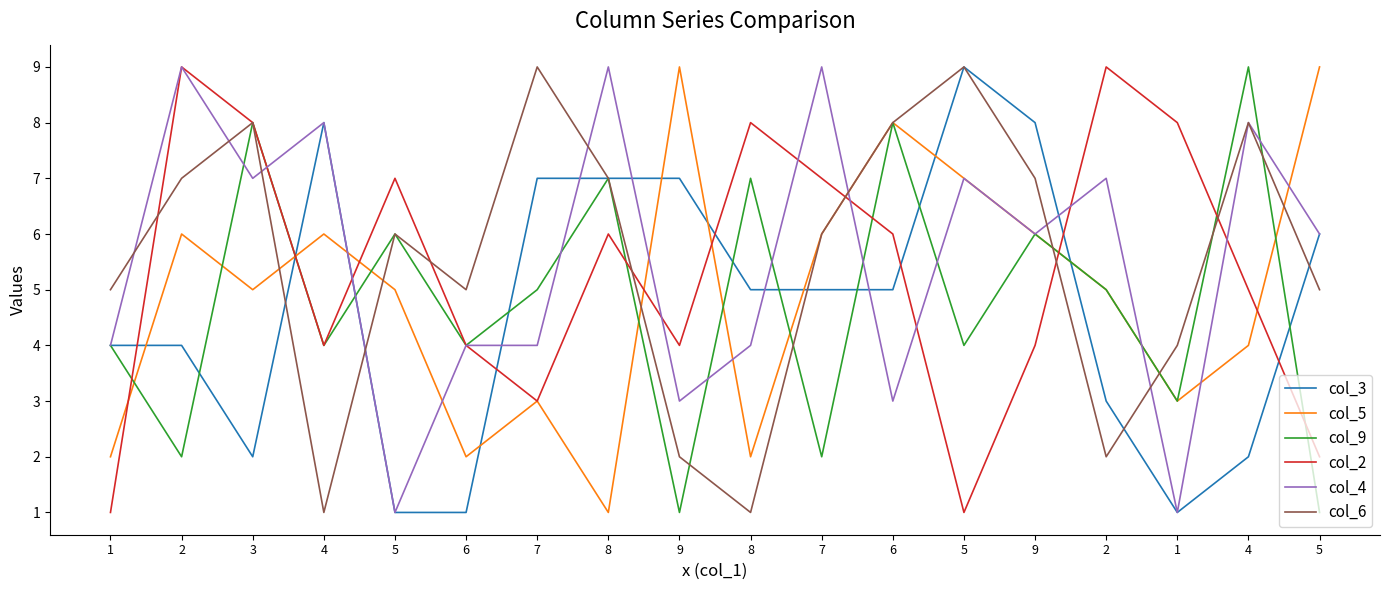

Does the chart have visible grid lines?

No